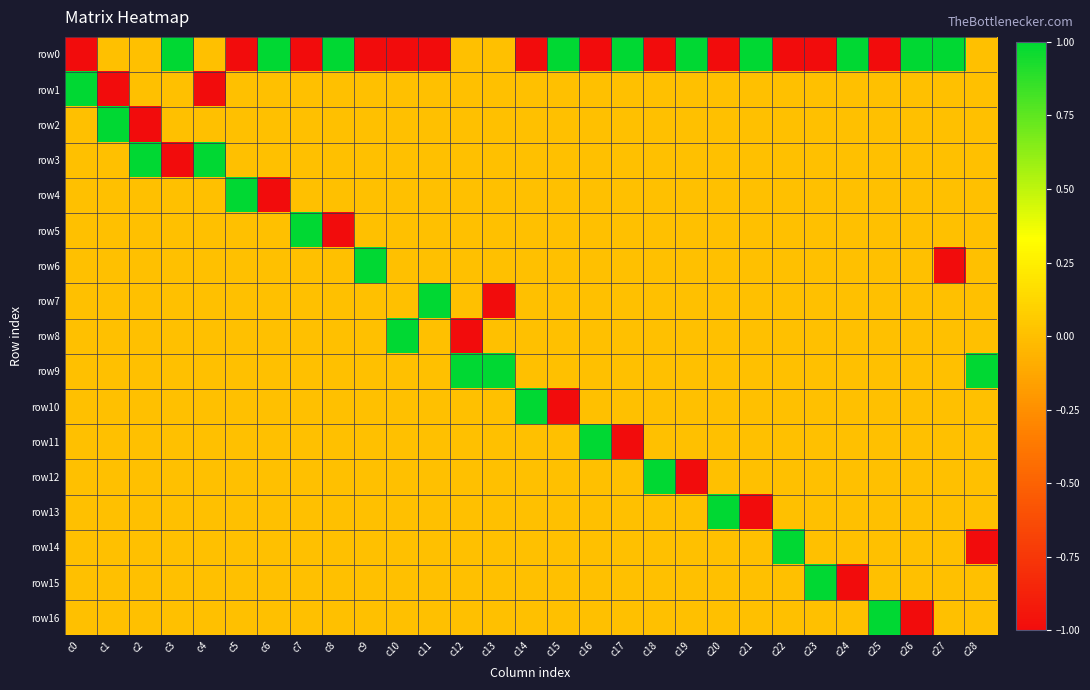

At which category is the sum across all series the highest?

c0